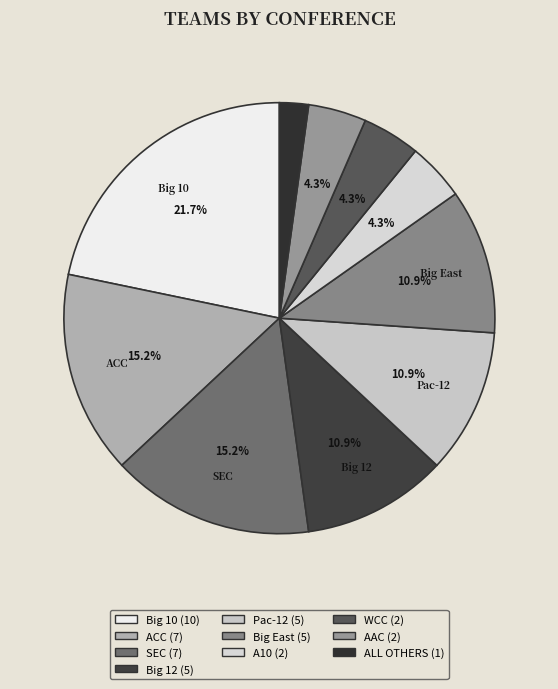

Rank the categories by value from lowest to highest.

ALL OTHERS, A10, WCC, AAC, Big 12, Pac-12, Big East, ACC, SEC, Big 10